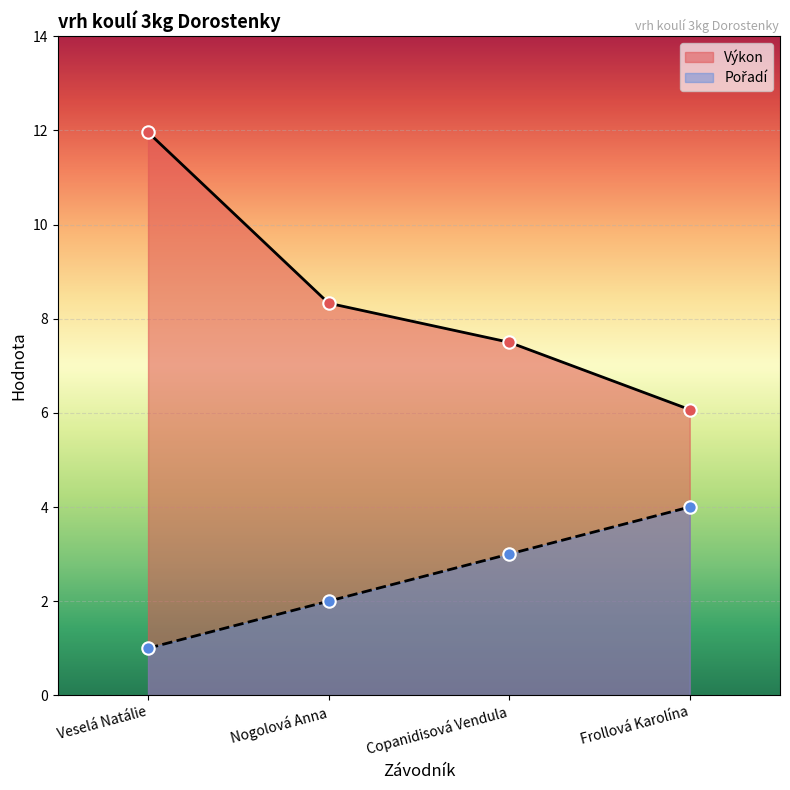

Which series contains the highest Y value?

Výkon